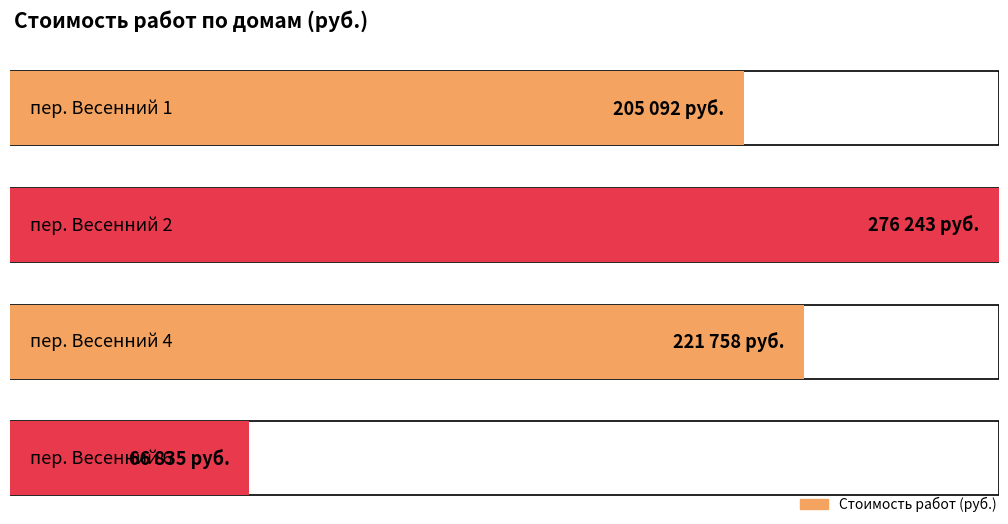

Reading left to right, transcribe all the data shown in this chart.

пер. Весенний 1=205092	пер. Весенний 2=276243	пер. Весенний 4=221758	пер. Весенний 6=66835